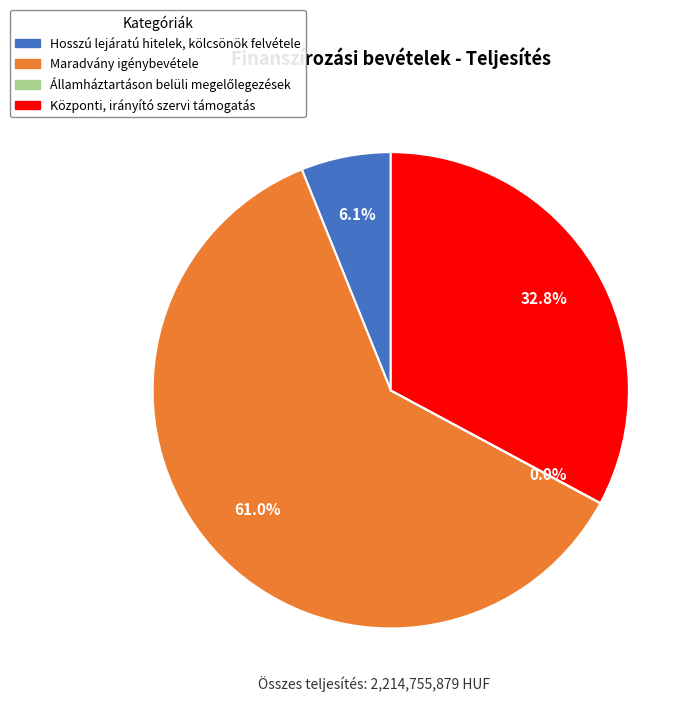

To the nearest percent, what is the difference between the largest and smallest slice percentages?

61%